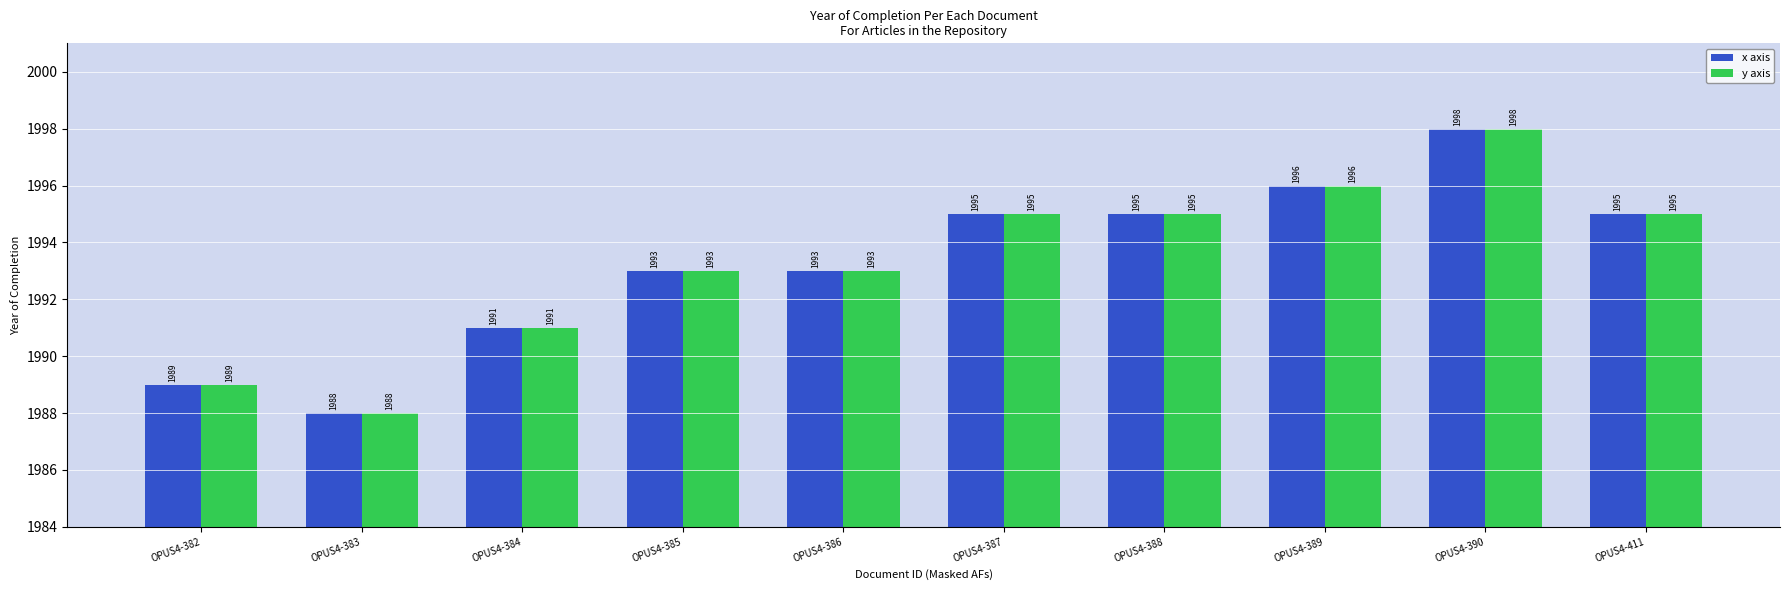

Count the number of categories in the chart.

10